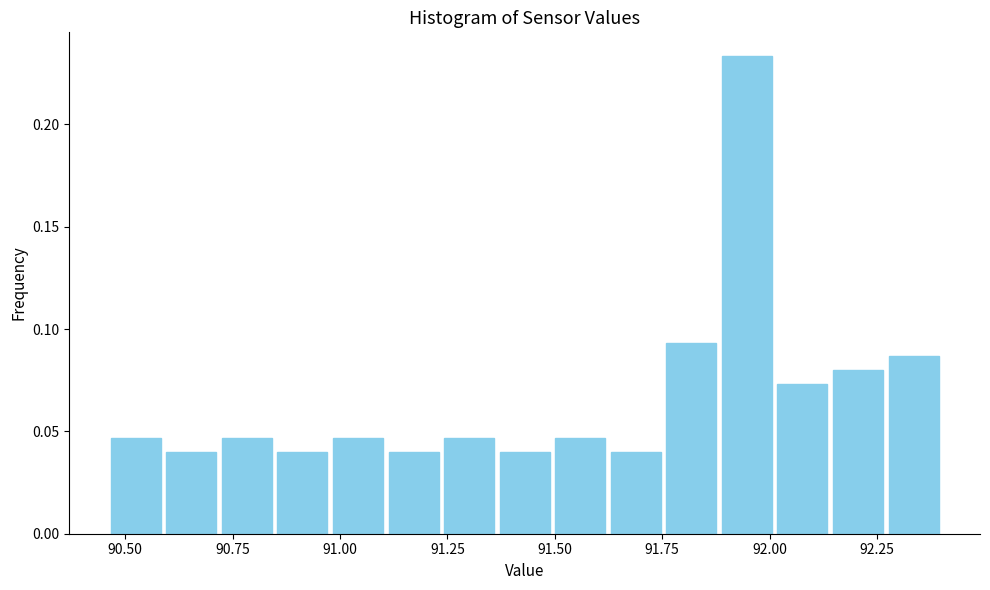

Around what value on the x-axis is the tallest bar? Give the approximate position of its centre, as read against the axis.

91.95